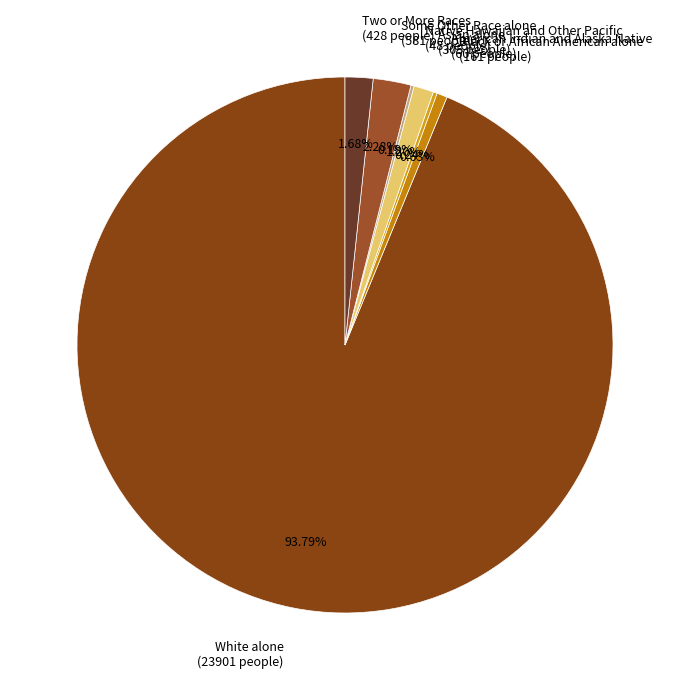

Does any single category account for the majority?

Yes